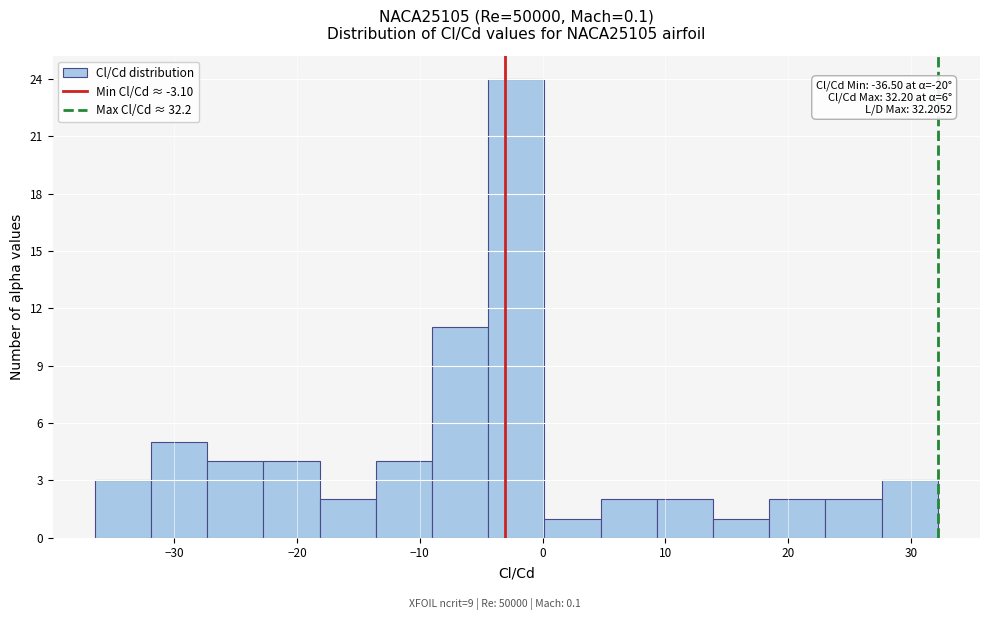

Over which range of the x-axis is the bar tallest?

-4 to 0